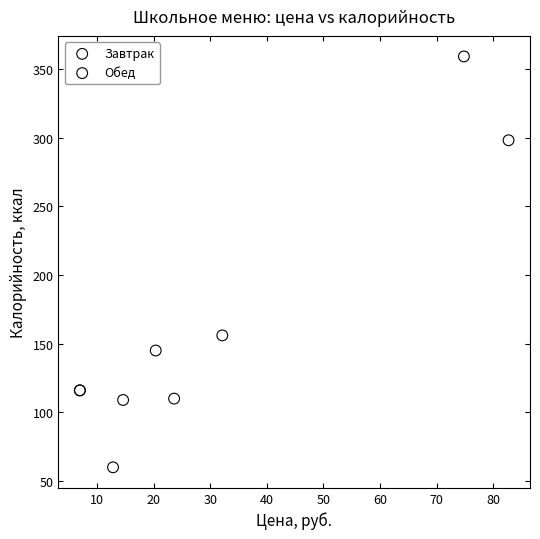

Which series reaches the maximum Y coordinate?

Завтрак